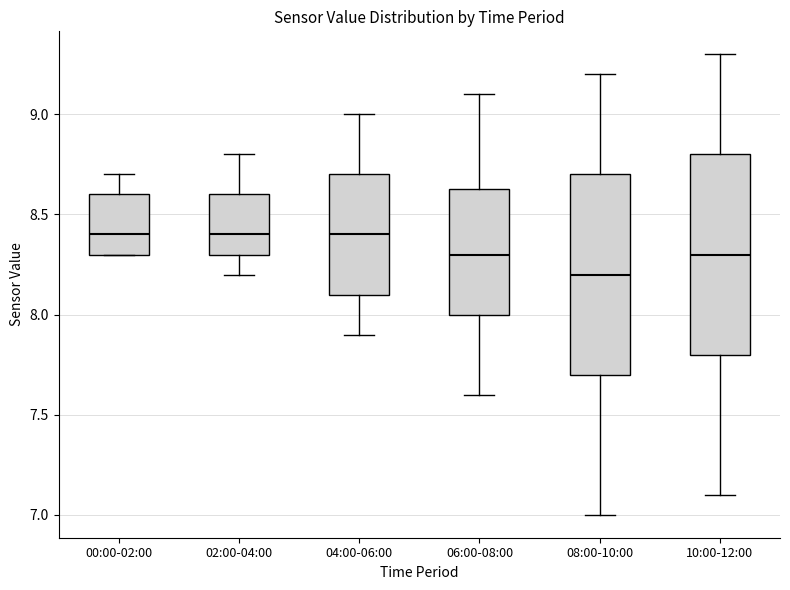

Where does the median line of the box for 00:00-02:00 sit on the y-axis? The values are not printed on the chart, so give them approximately, as read against the axis.

8.40